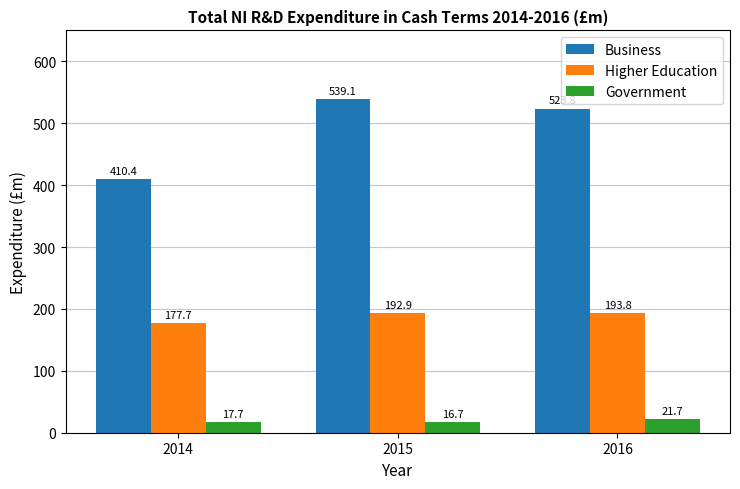

What is the spread (max minus min) of values at 2016?

502.1